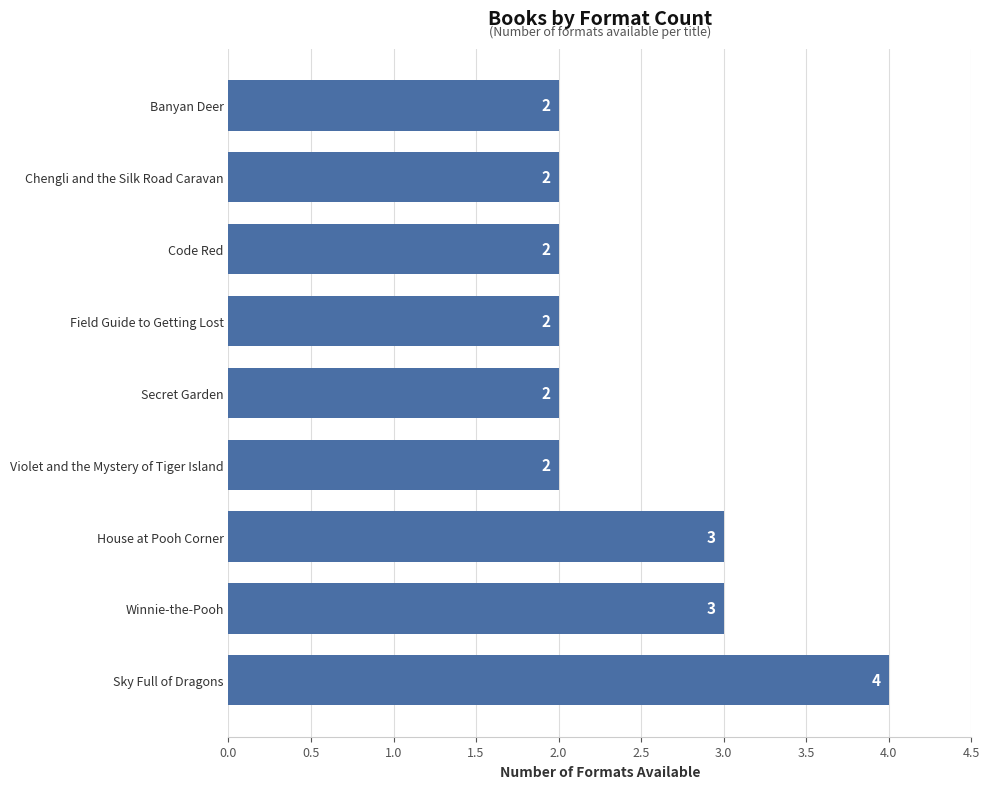

What is the greatest value displayed?

4